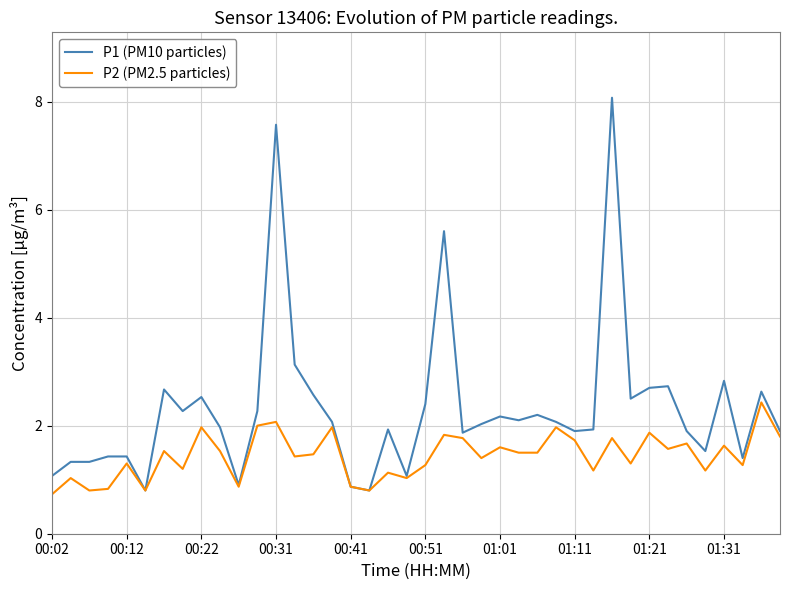

Which series has the largest total across all categories?

P1 (PM10 particles)